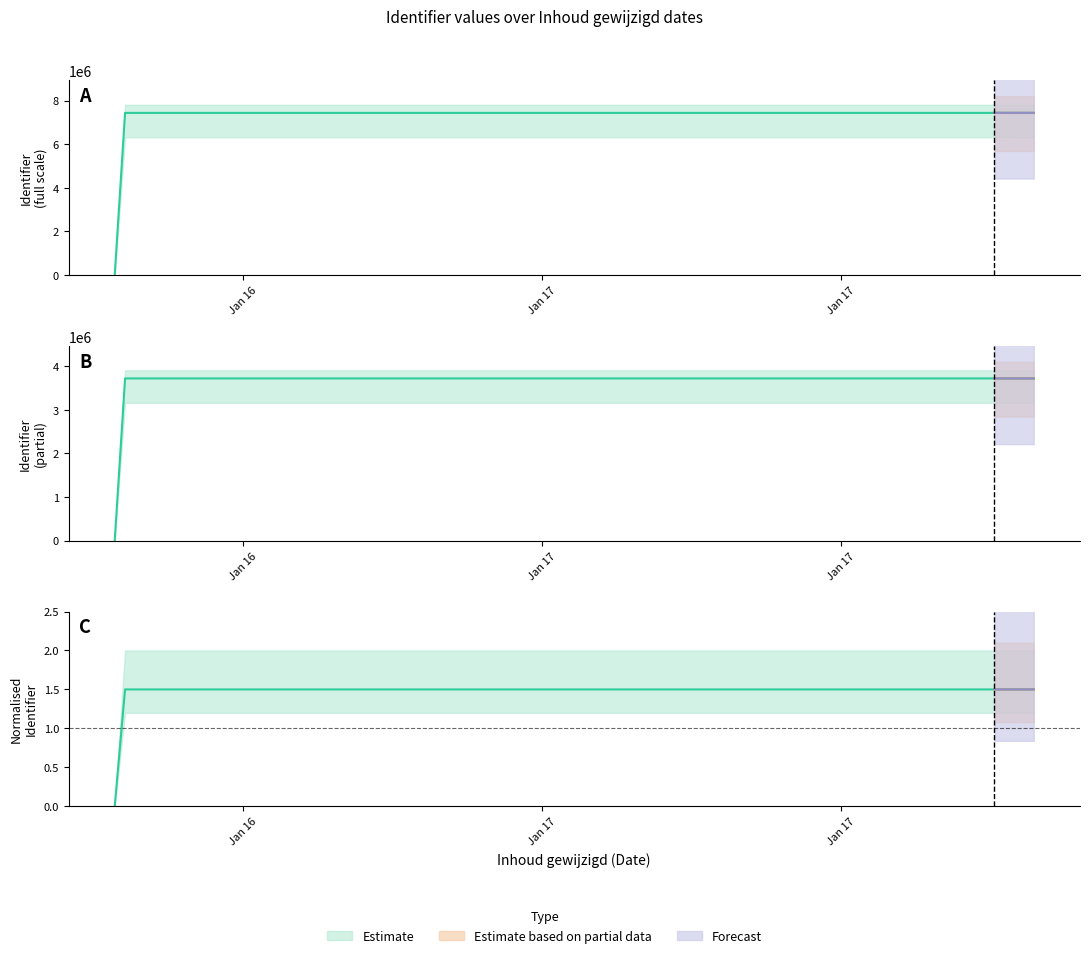

Which category has the lowest value in the Identifier (upper) series?

2023-01-16 15:25:51